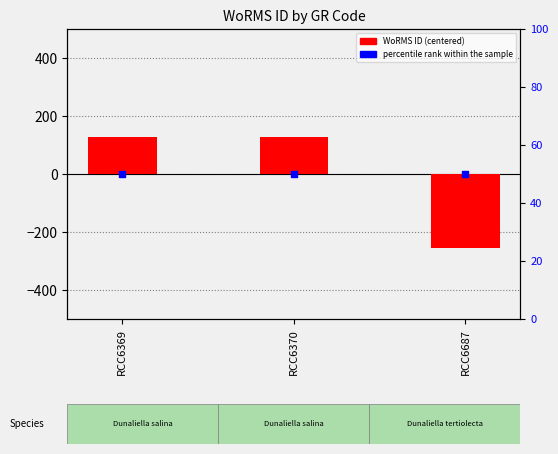

Is the value of WoRMS ID at RCC6369 greater than the value of percentile rank within the sample at RCC6687?

Yes